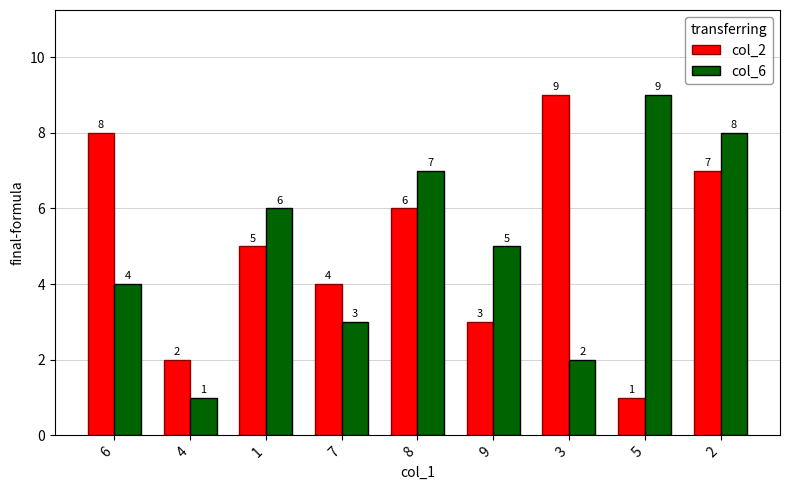

What is the total value across all series at 1?

11